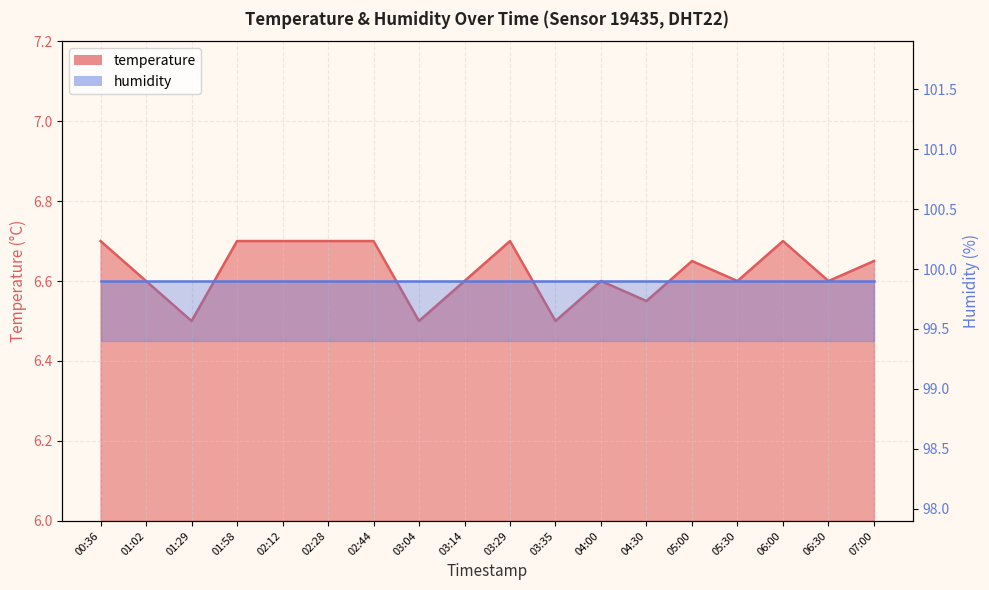

What is the average value?

6.6